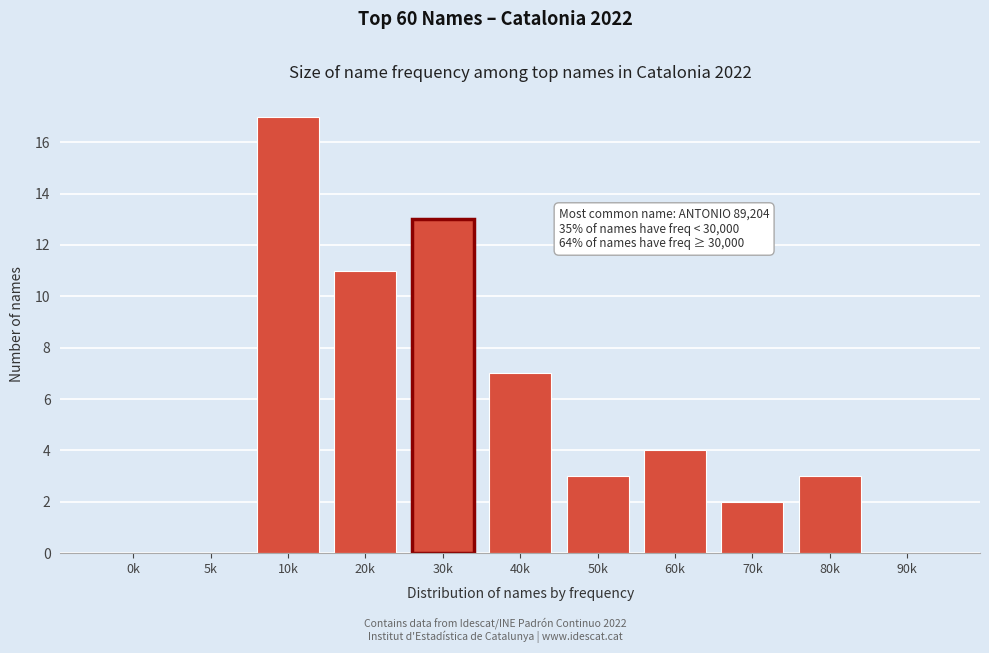

Reading right to left, extract all data points from this chart.

90k=0	80k=3	70k=2	60k=4	50k=3	40k=7	30k=13	20k=11	10k=17	5k=0	0k=0